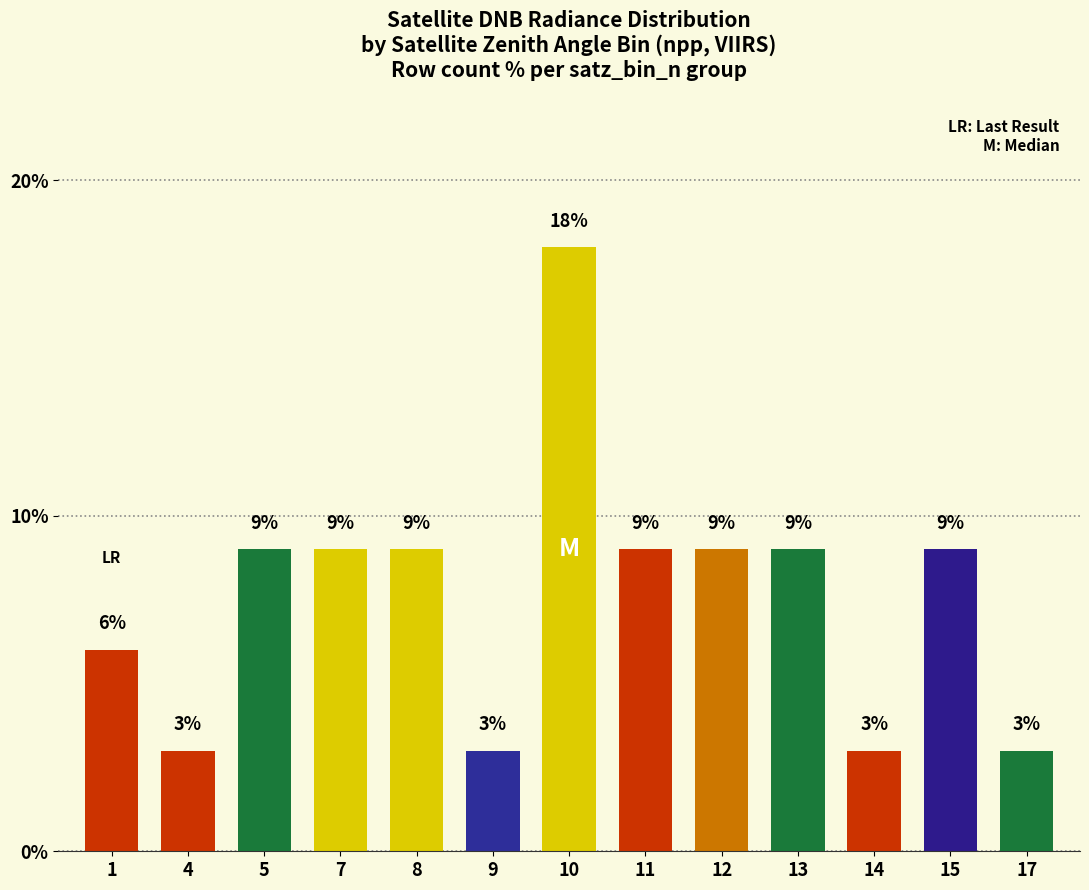

Approximately how many times larger is the value at 17 compared to 1?

0.5